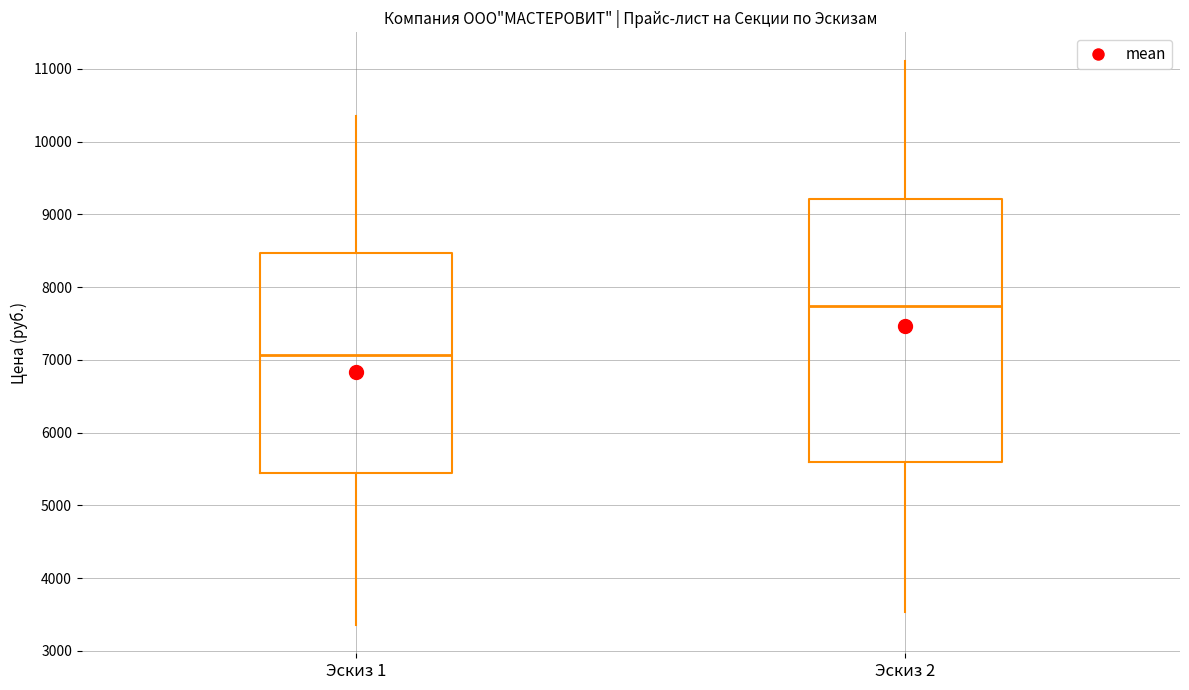

Comparing the boxes themselves (not the whiskers), which one is the tallest?

Эскиз 2